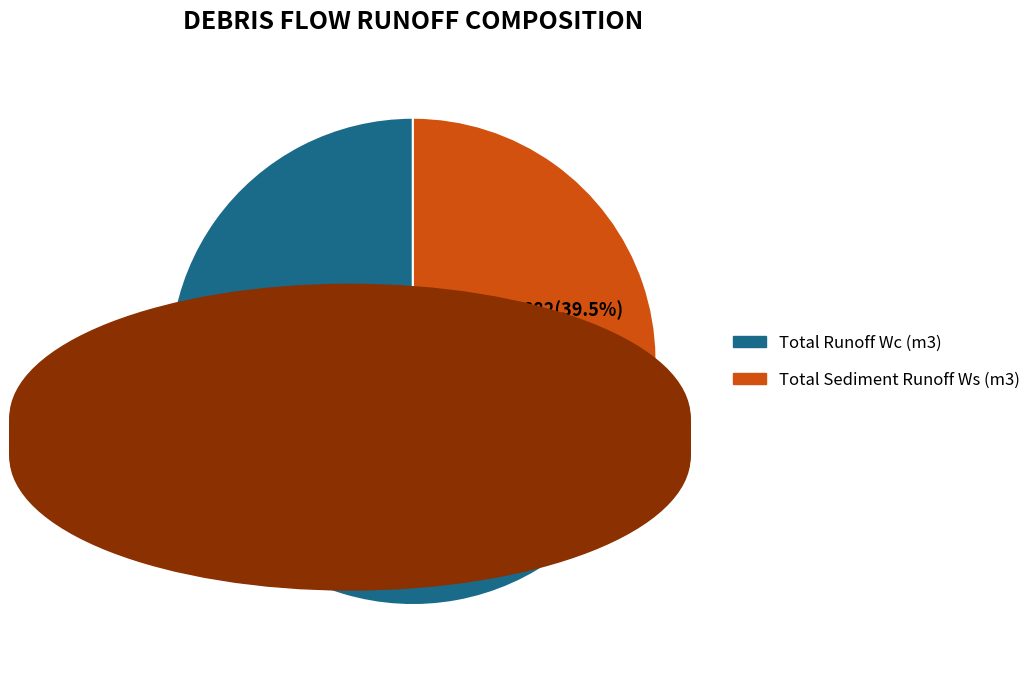

To the nearest percent, what is the difference between the Total Runoff Wc and Total Sediment Runoff Ws slice percentages?

21%